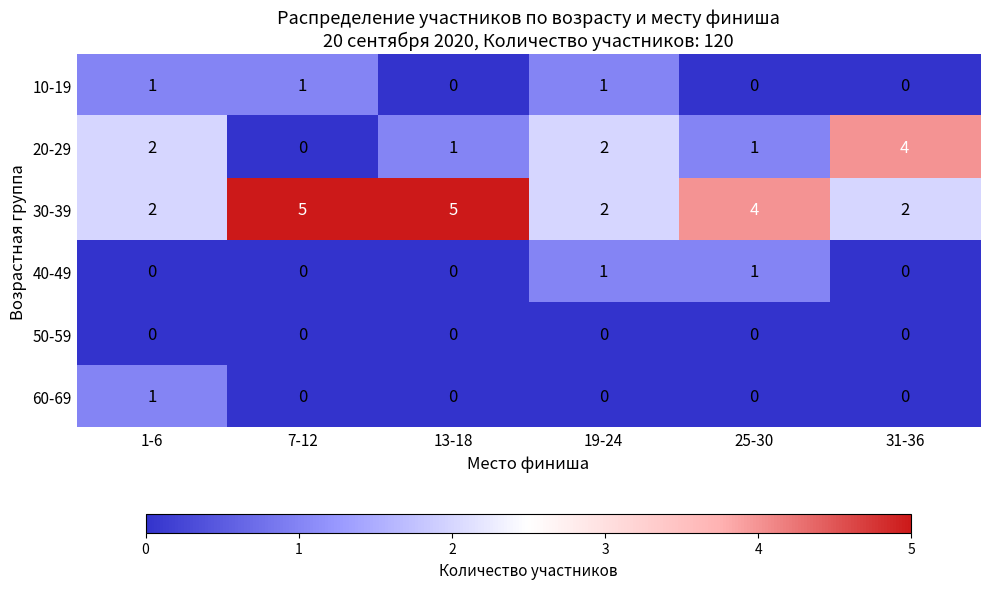

What is the sum of all 30-39 values?

20